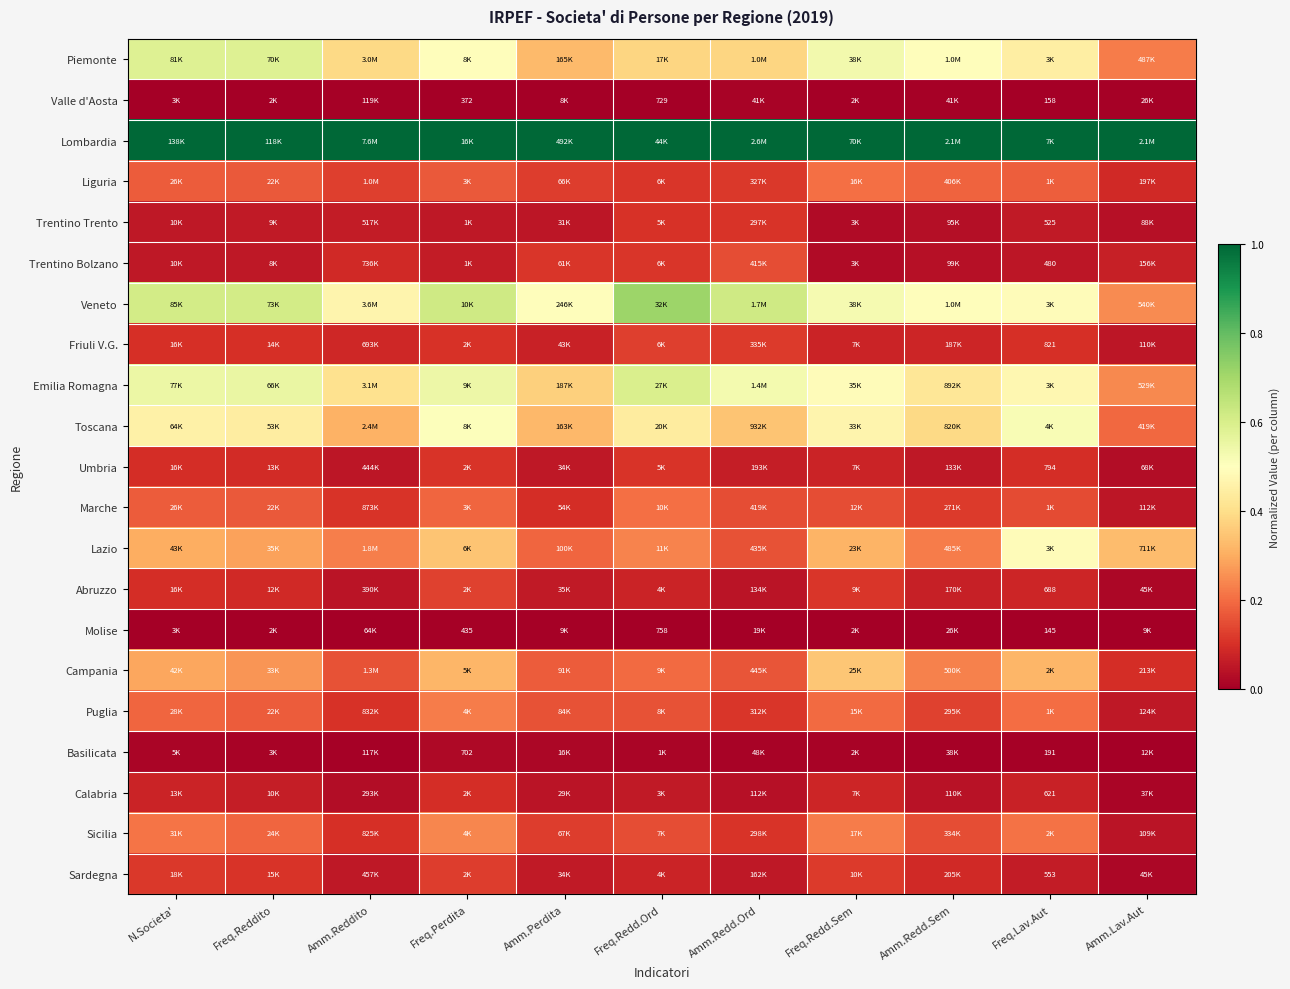

How many Sicilia values are between 0 and 1?

11